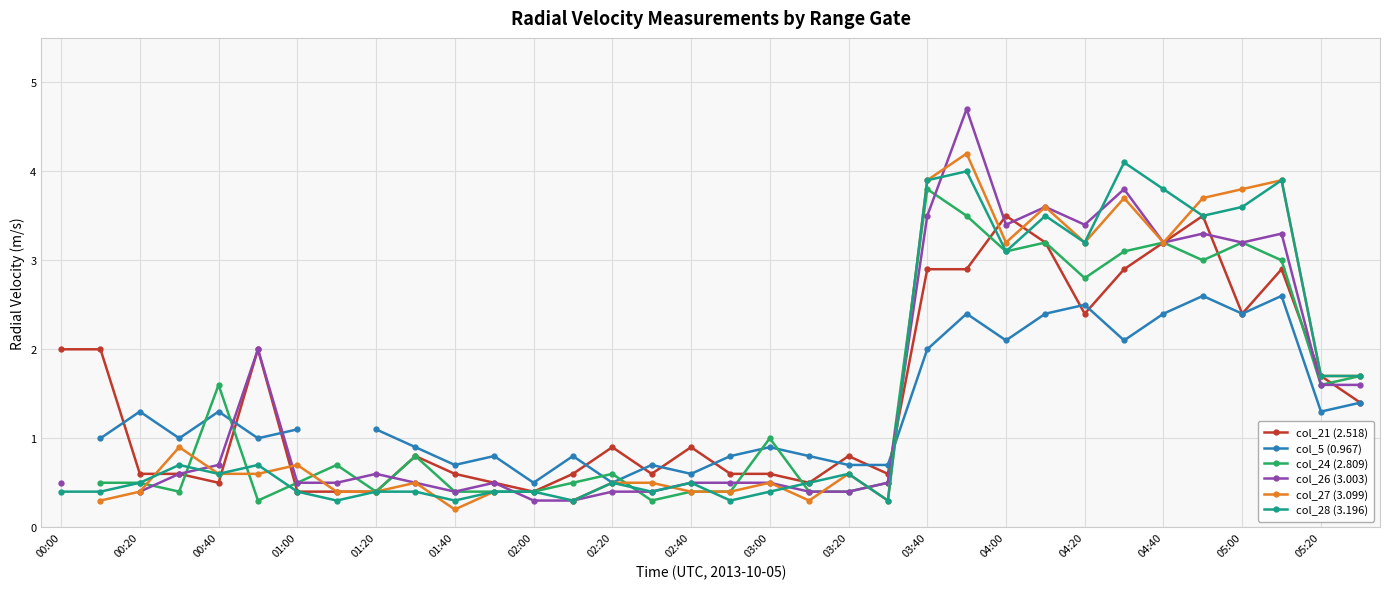

How many col_24 (2.809) values are between 0 and 3?

26